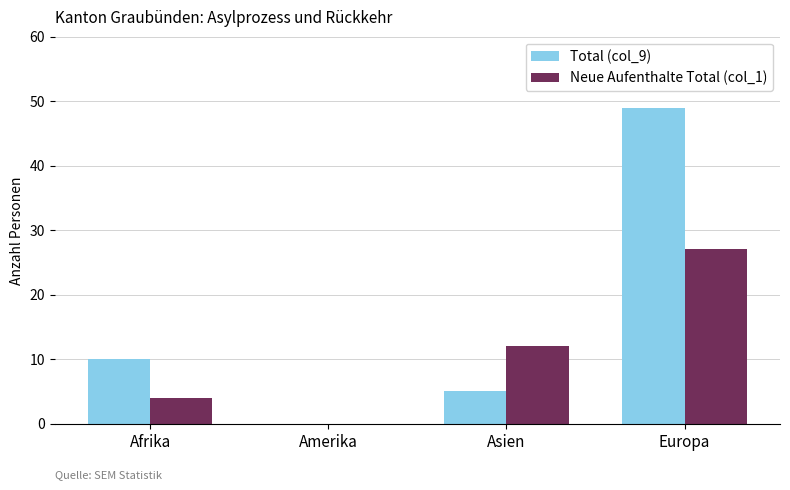

At which label does Total (col_9) reach its peak?

Europa